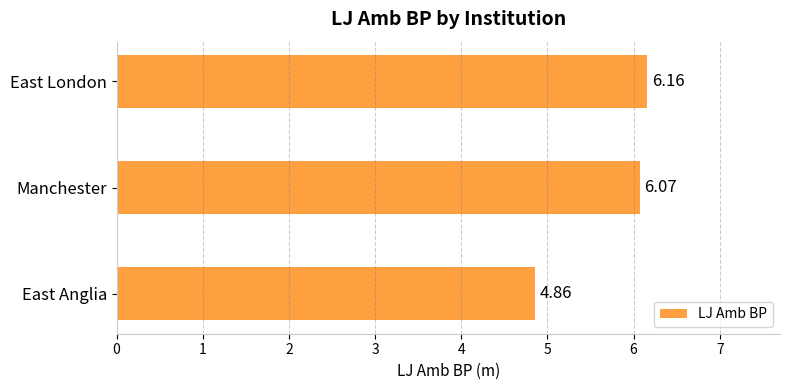

Rank the categories by value from lowest to highest.

East Anglia, Manchester, East London